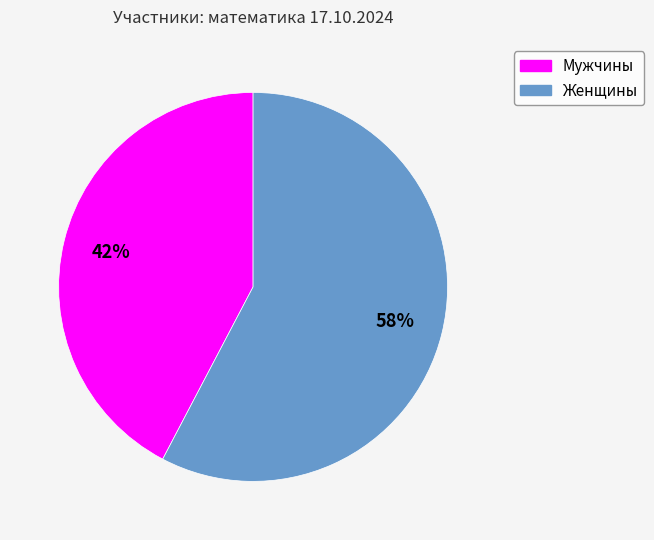

Does any single category account for the majority?

Yes